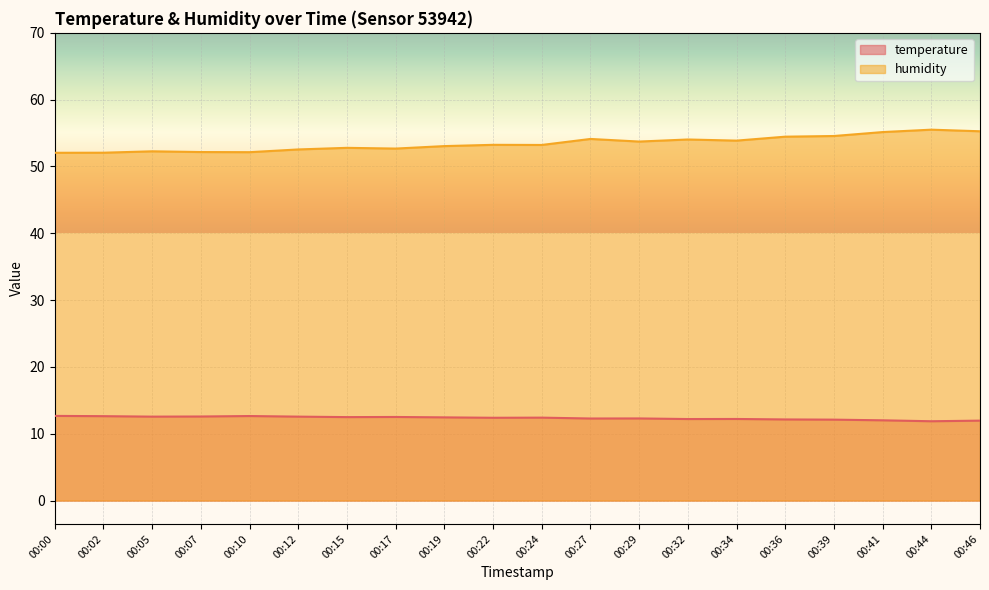

What is the difference between the highest and lowest values at 00:41?

43.1